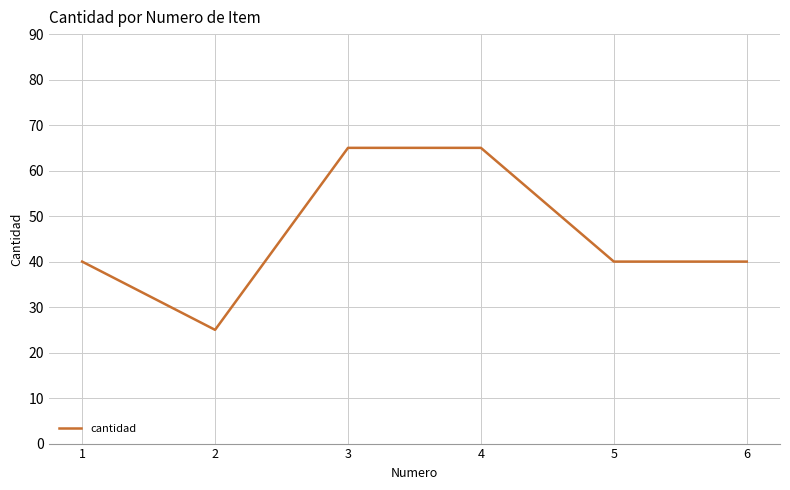

Between 1 and 2, which is larger?

1